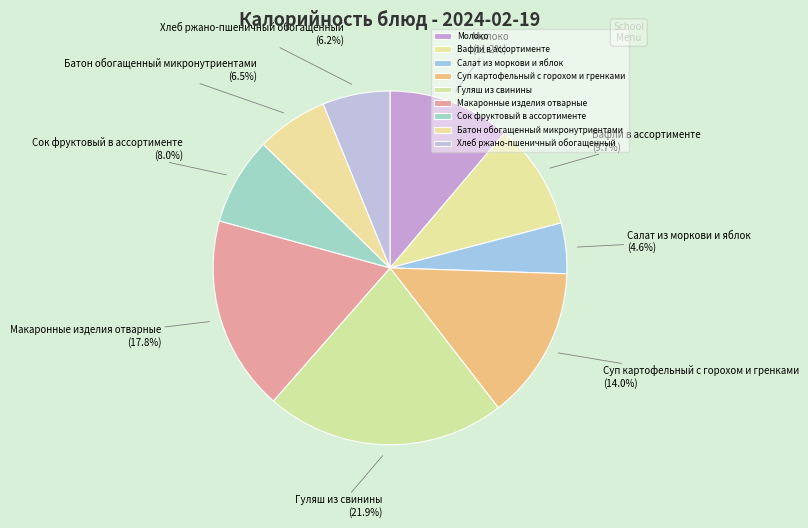

To the nearest percent, what is the combined percentage of Суп картофельный с горохом и гренками and Гуляш из свинины?

36%